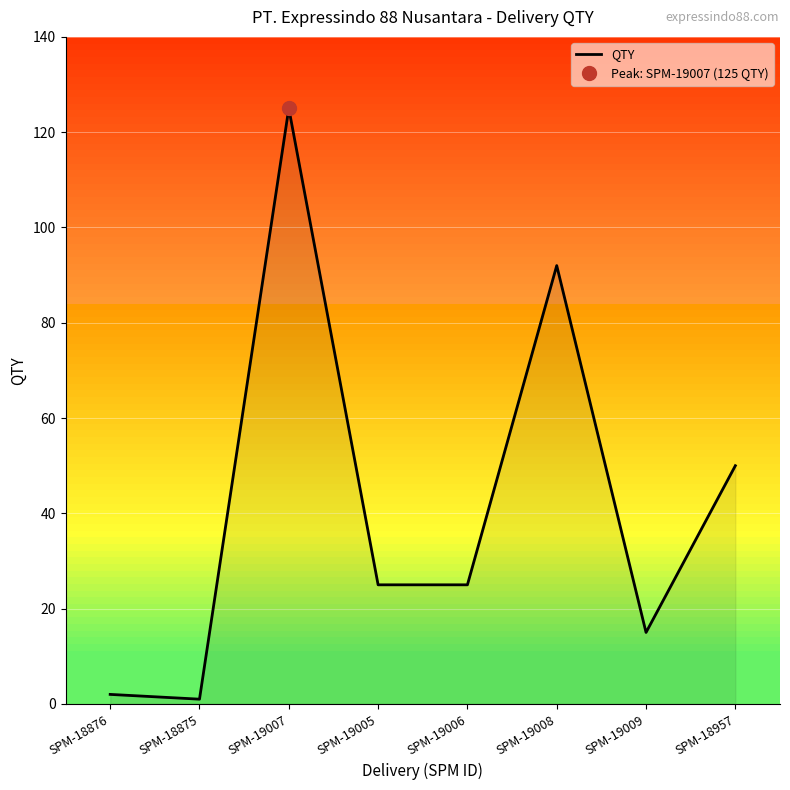

Where does the data first go above 25?

SPM-19007